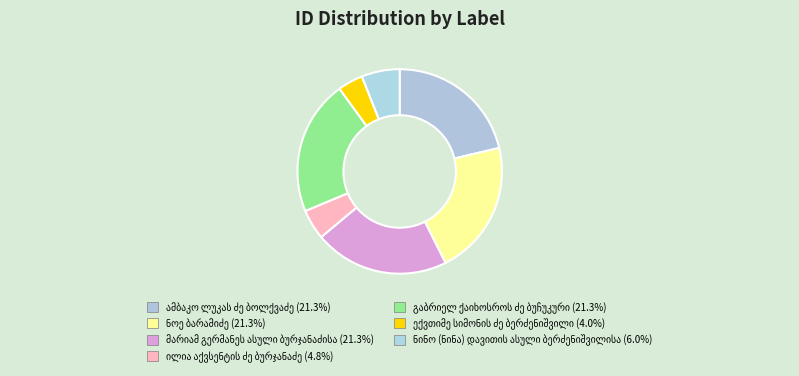

To the nearest percent, what portion does ნოე ბარამიძე represent?

21%